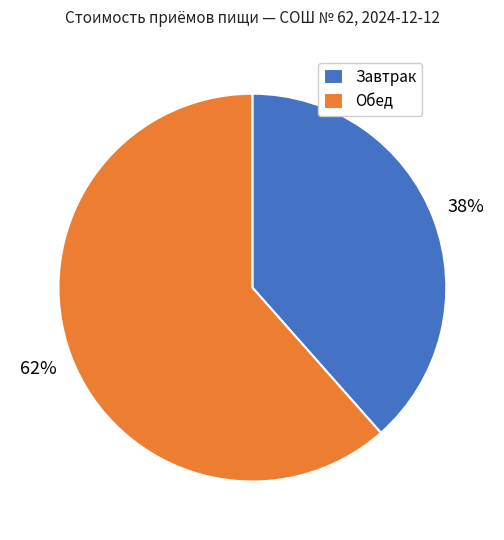

What is the ratio of the value at Обед to the value at Завтрак?

1.6